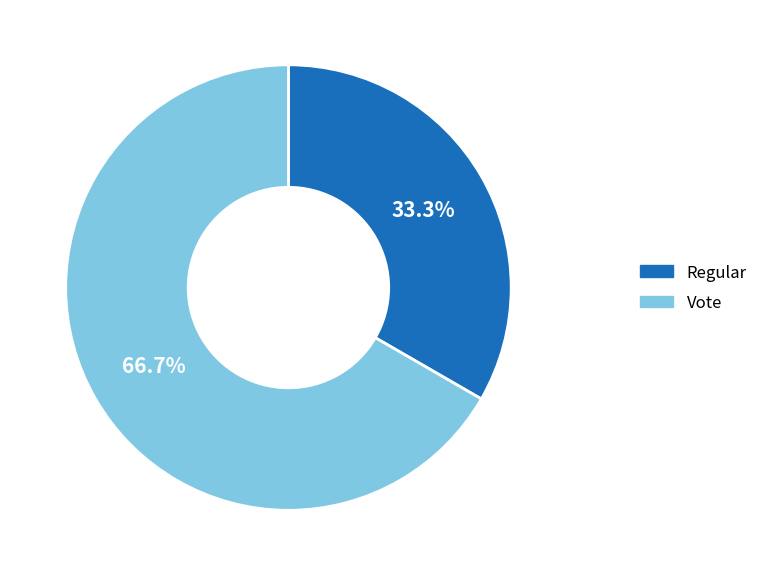

What is the smallest slice in the pie chart?

Regular